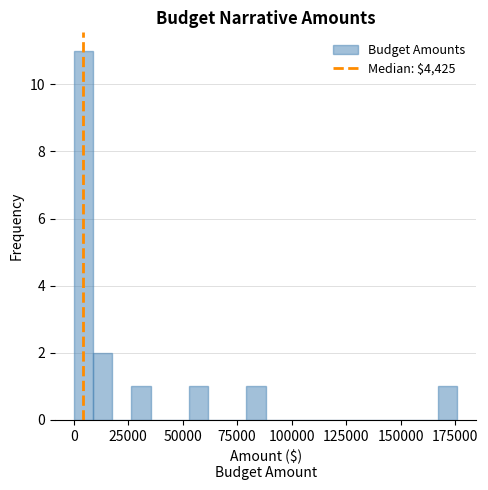

Read against the x-axis, roughly where is the centre of the tallest bar?

5000